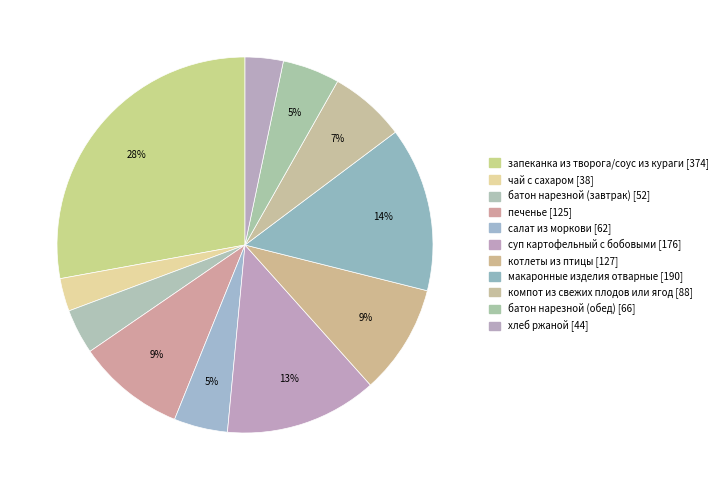

True or false: батон нарезной (обед) accounts for 1% of the total.

False